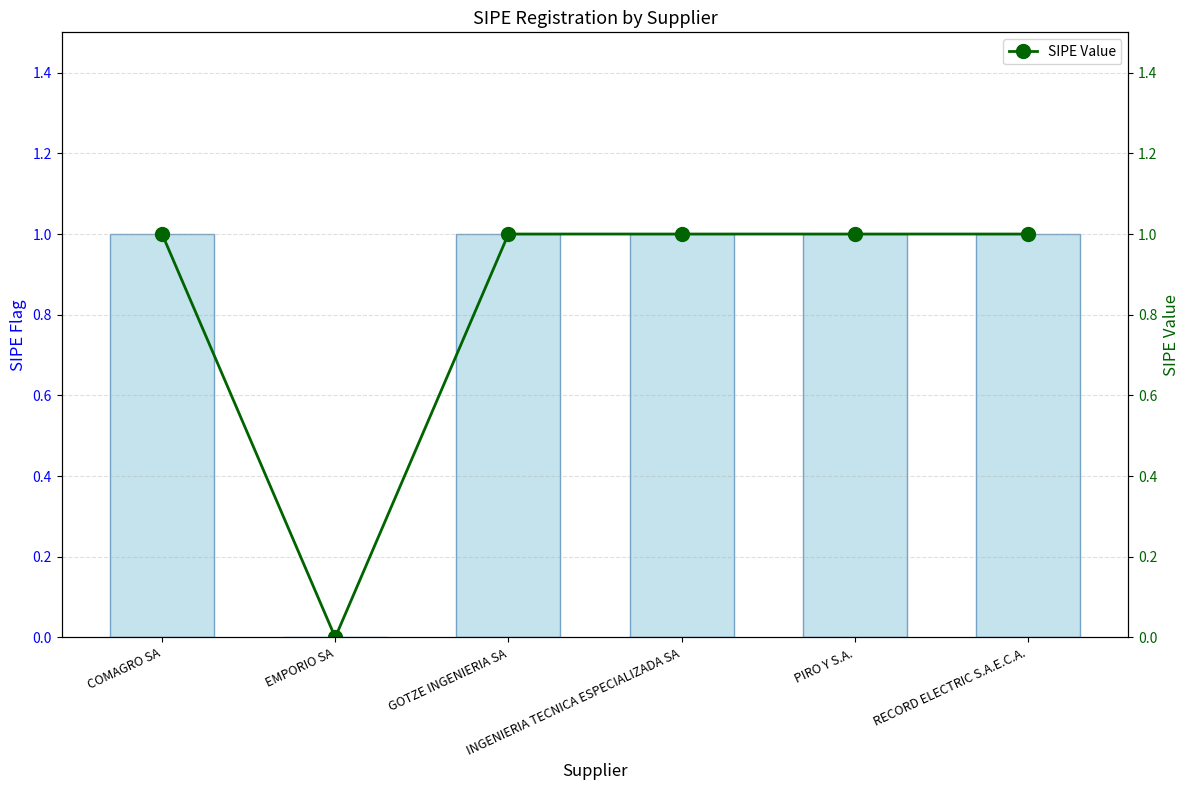

What is the greatest value displayed?

1